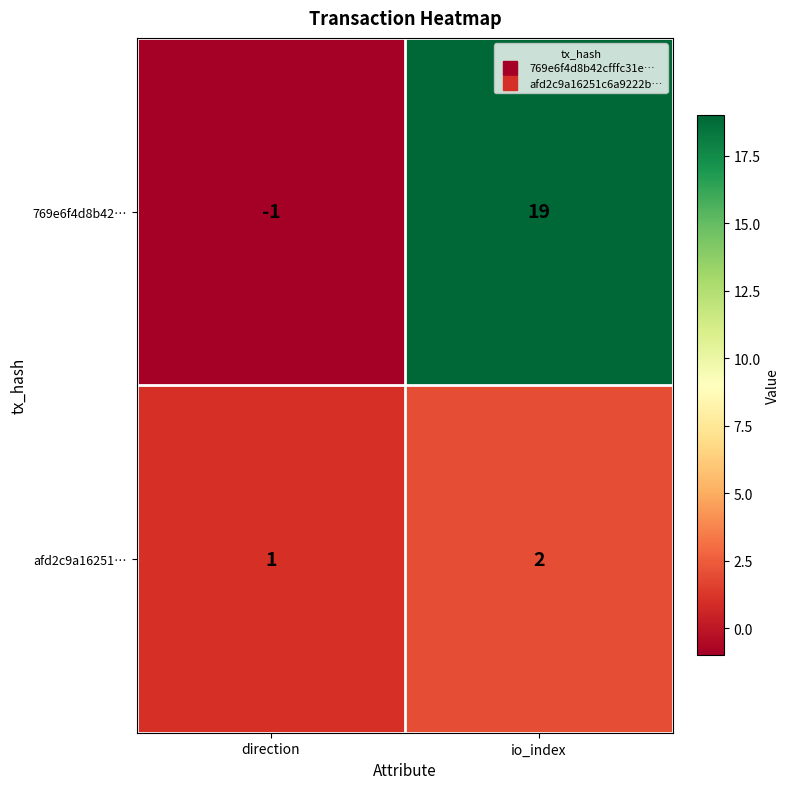

The 769e6f4d8b42… series shows -1 at direction. True or false?

True